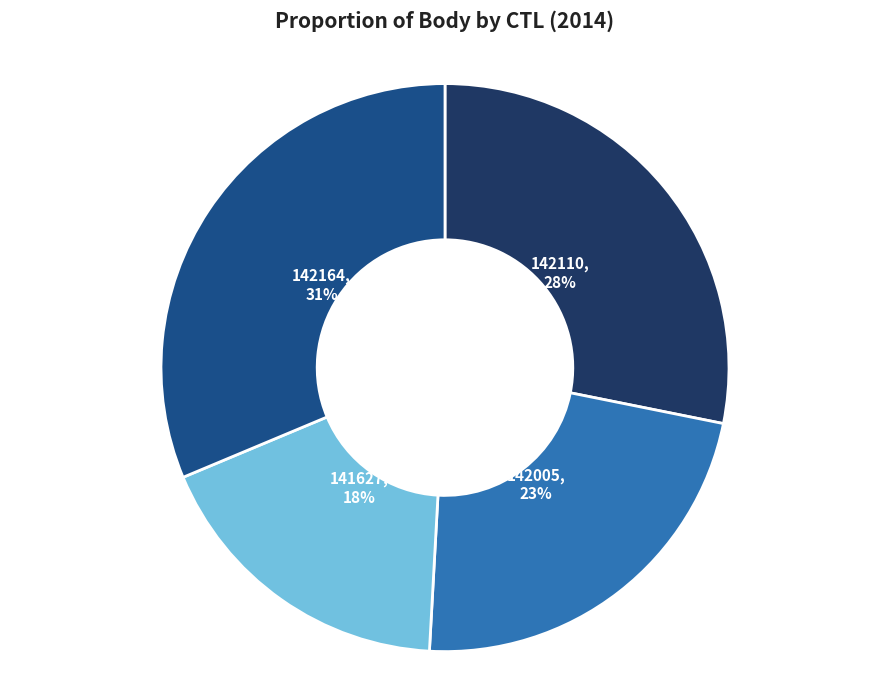

The 142164 slice represents 31% of the pie. True or false?

True